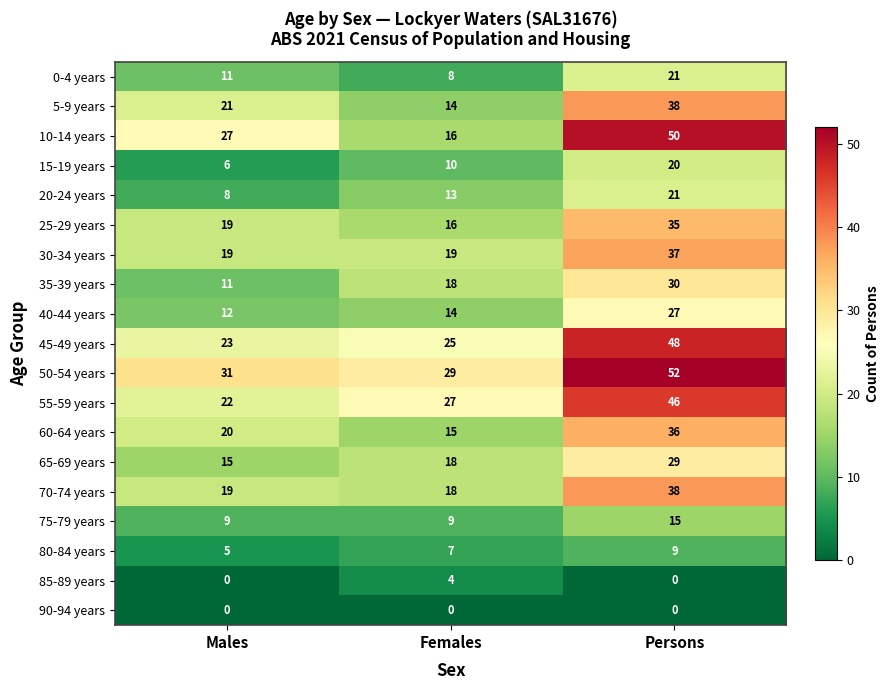

What is the total value across all series at Females?

280